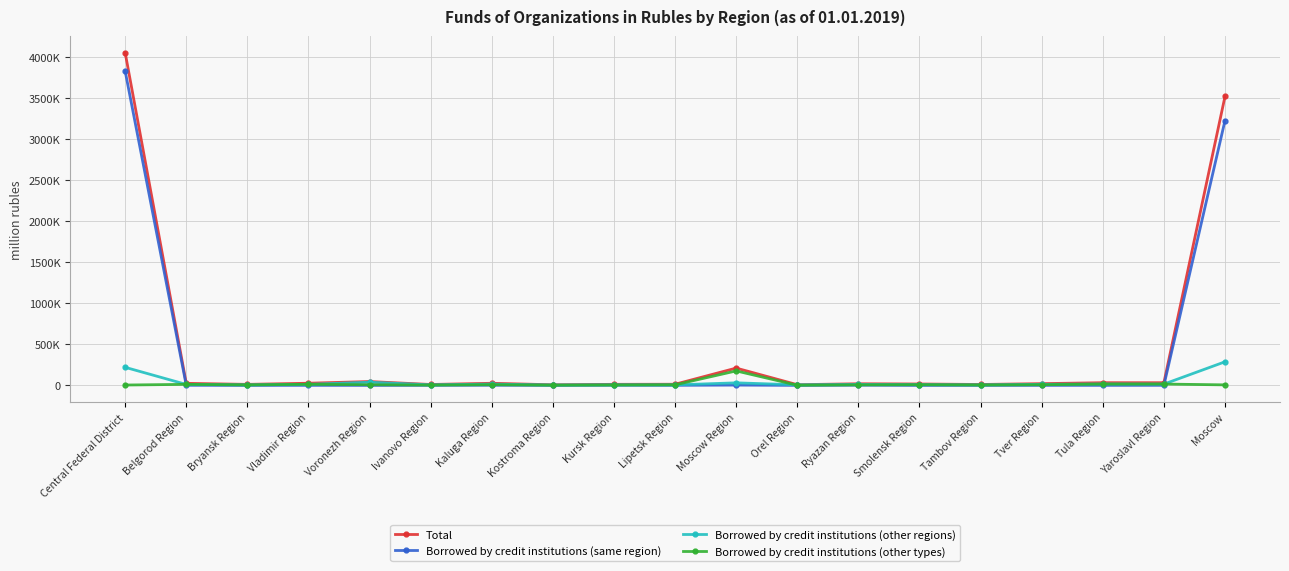

Is this an area chart (filled region under the line)?

No